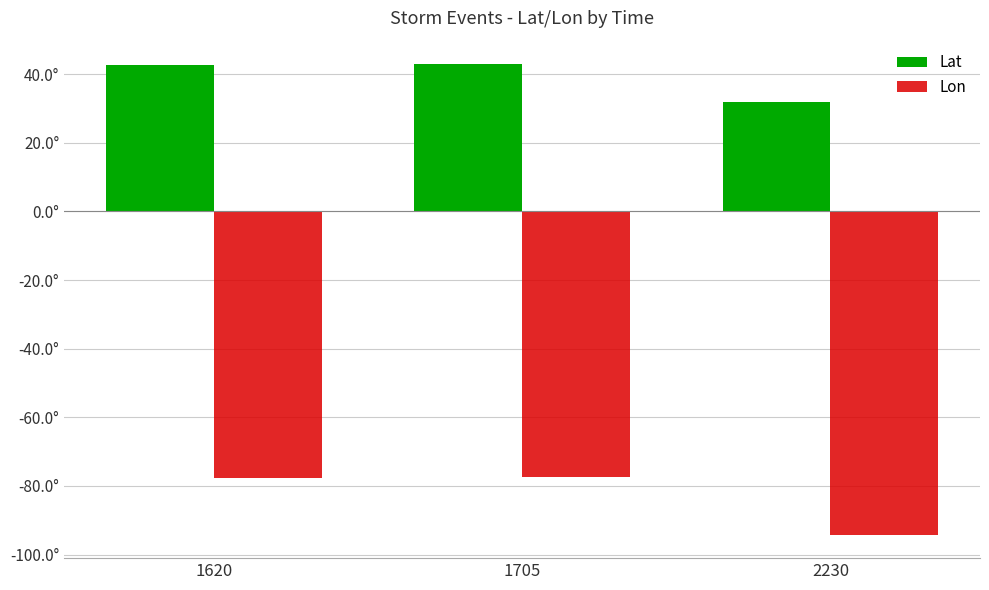

What is the total value across all series at 1705?

-34.4